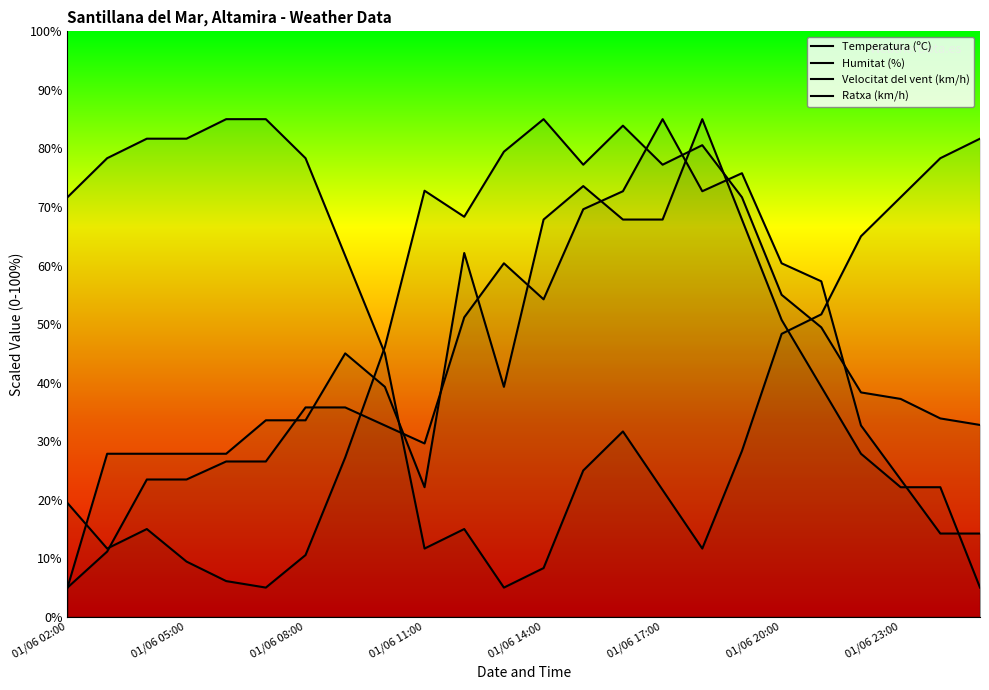

Rank the series at 01/06 06:00 from lowest to highest value.

Temperatura (ºC), Ratxa (km/h), Velocitat del vent (km/h), Humitat (%)